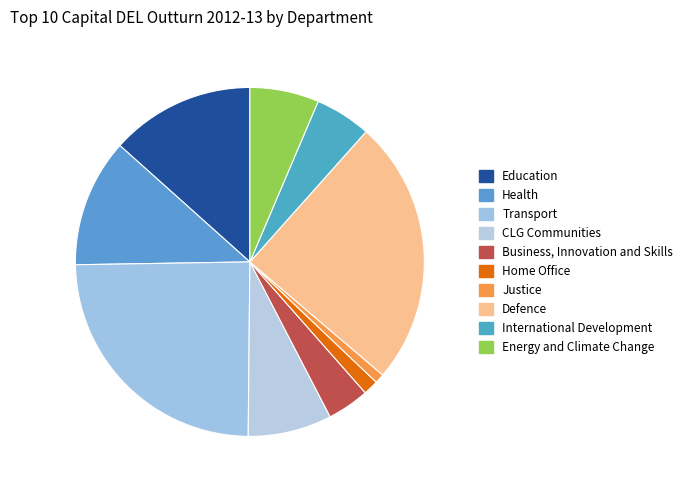

To the nearest percent, what portion does Business, Innovation and Skills represent?

4%